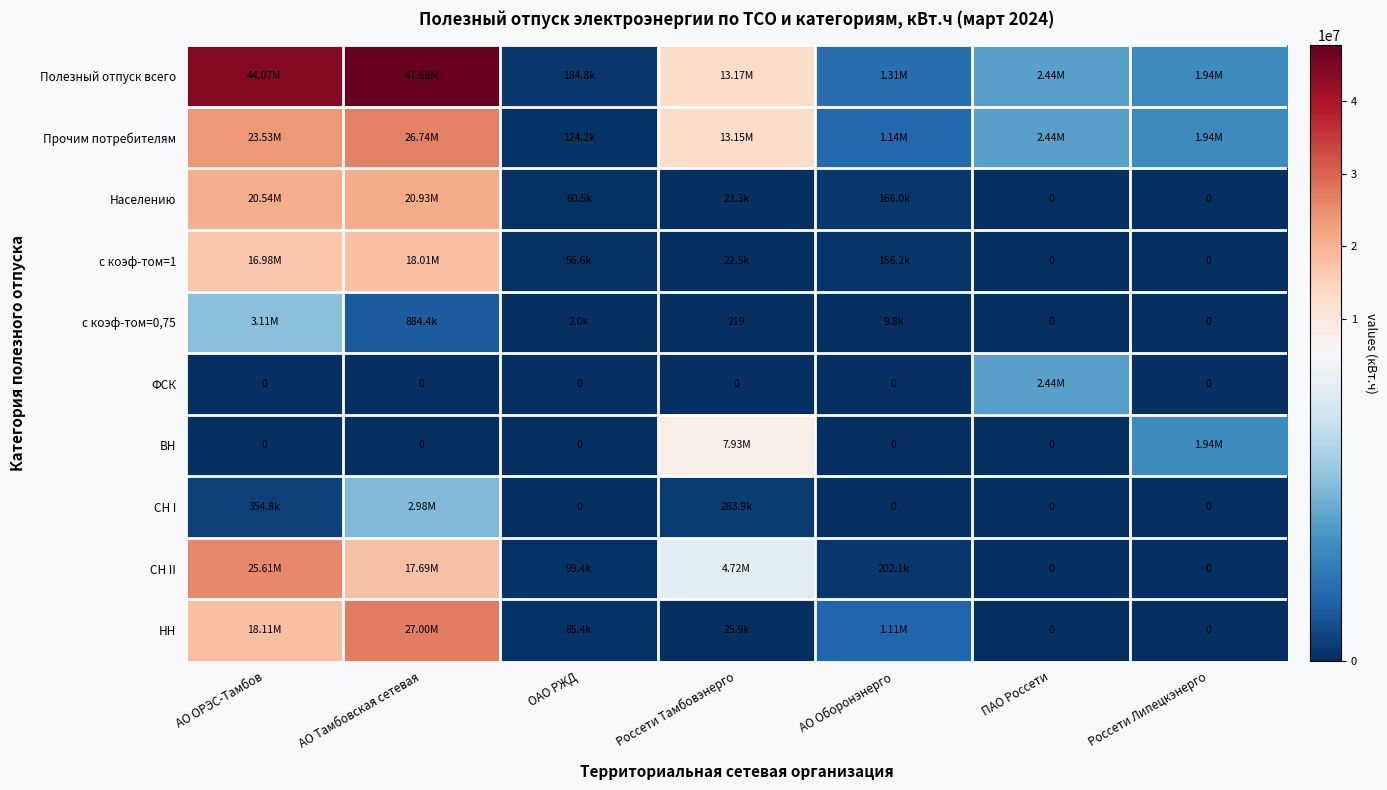

Is the value of с коэф-том=0,75 at Россети Тамбовэнерго greater than the value of ВН at АО ОРЭС-Тамбов?

Yes